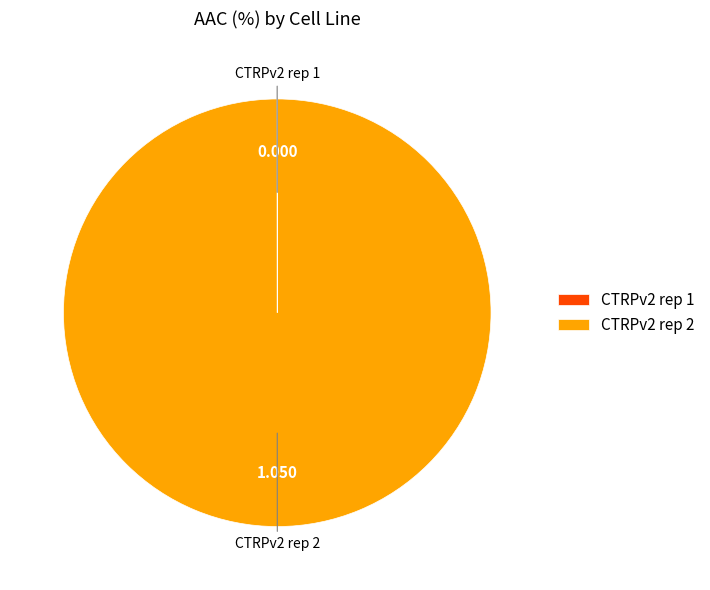

Is there any slice that represents more than half of the pie?

Yes